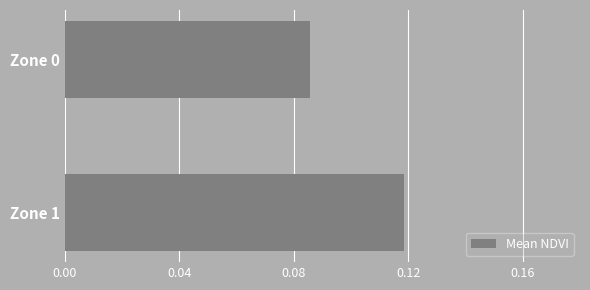

How many bars are there in total?

2